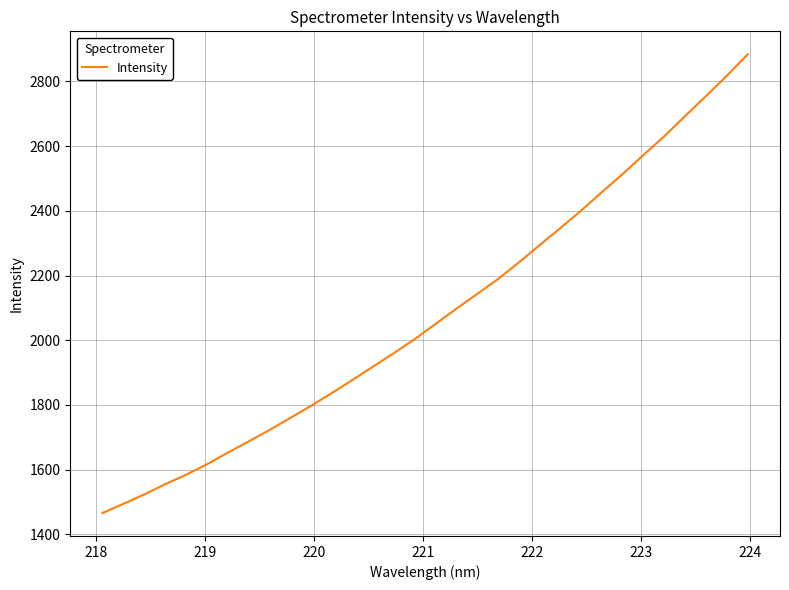

What is the minimum value shown in the chart?

1466.0